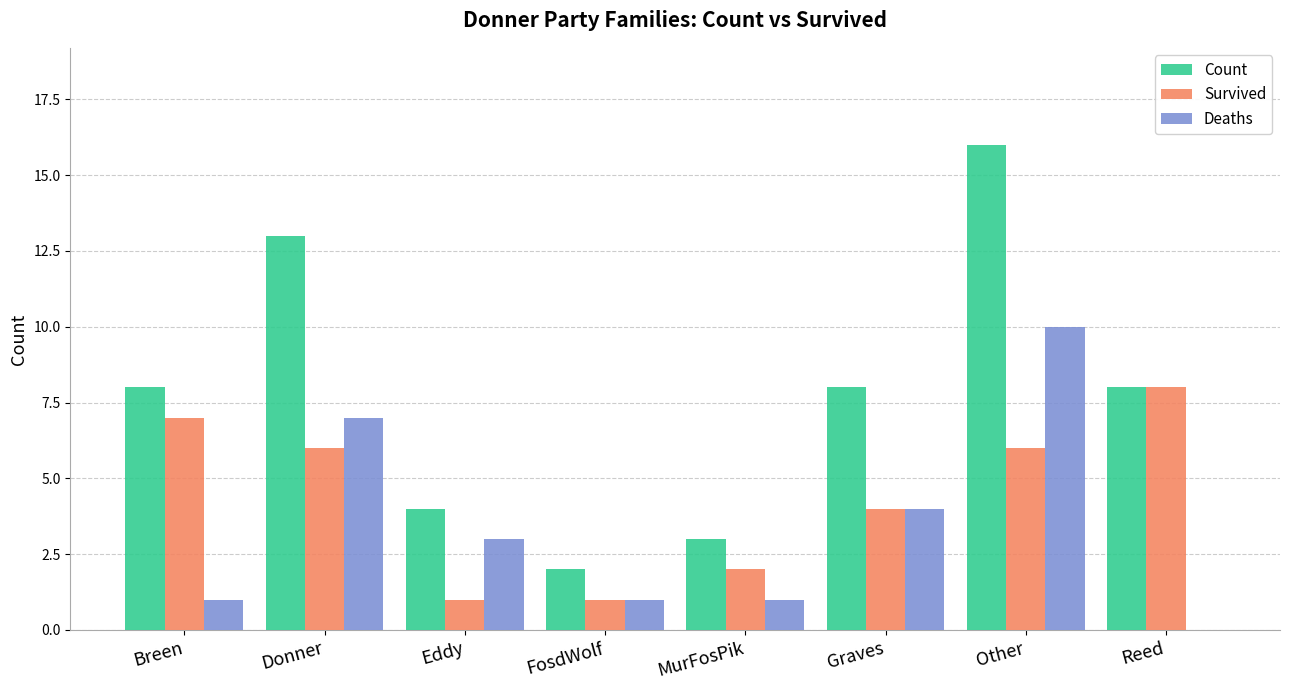

At which category is the sum across all series the highest?

Other